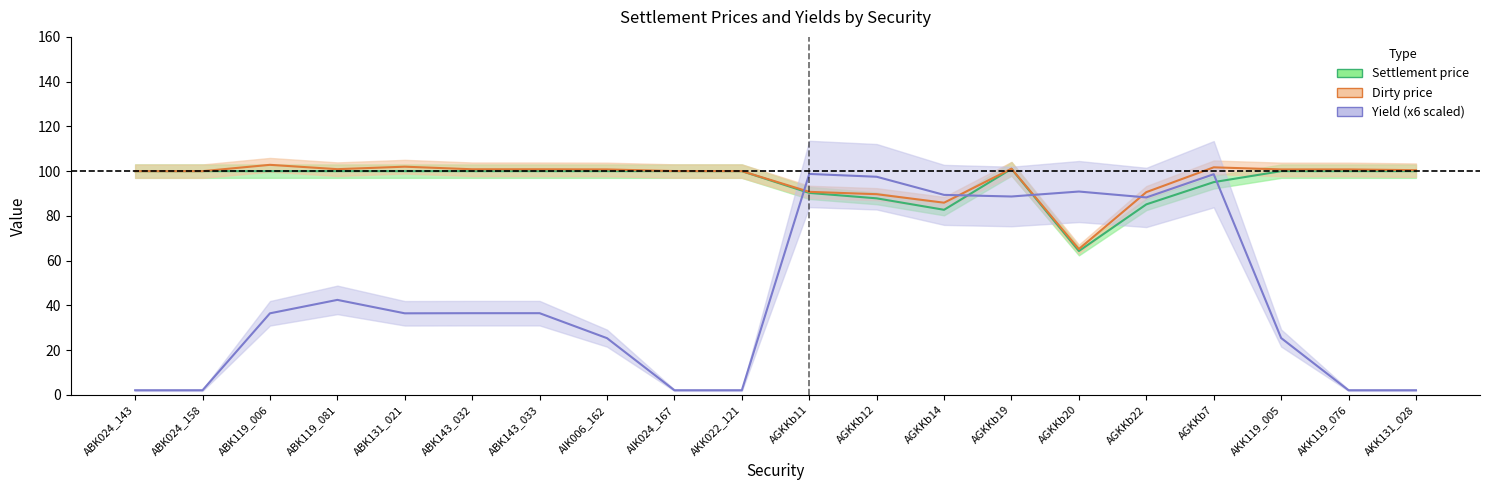

What is the spread (max minus min) of values at AKK119_005?

75.3